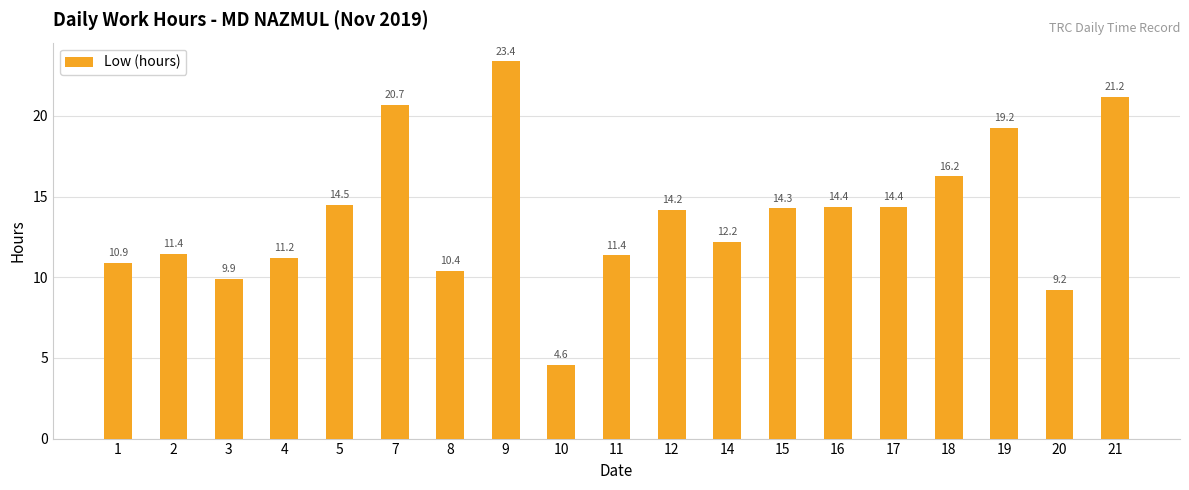

Does the chart contain stacked bars?

No